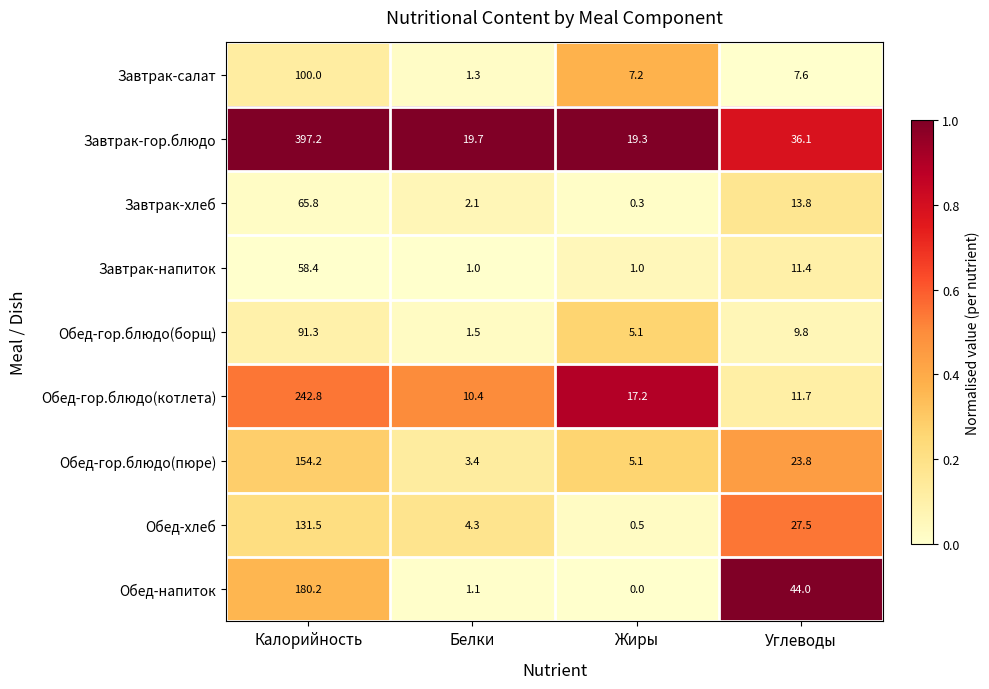

What is the average value of the Обед-гор.блюдо(котлета) series?

70.5